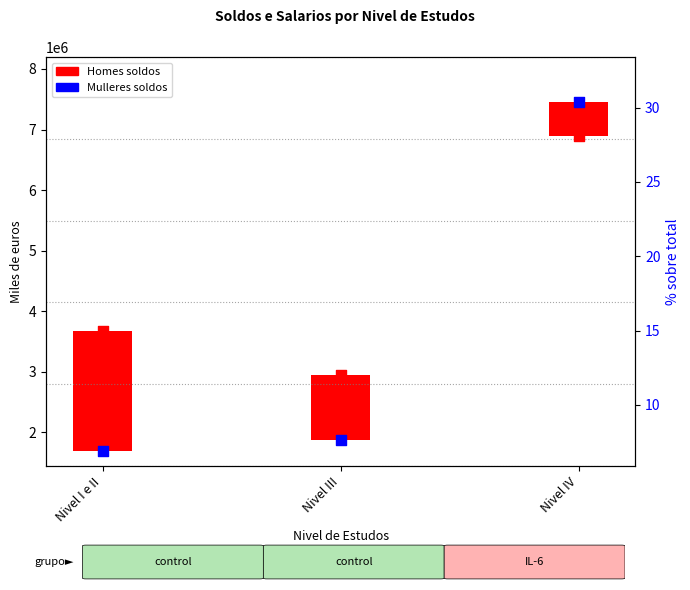

Between Nivel IV and Nivel I e II, which is larger?

Nivel IV